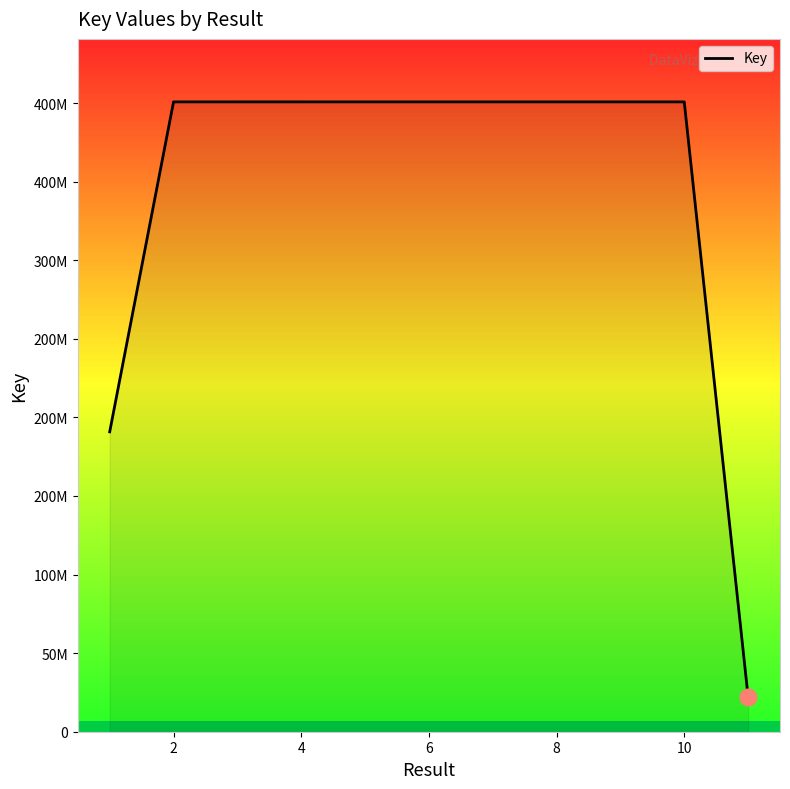

Is this an area chart (filled region under the line)?

Yes